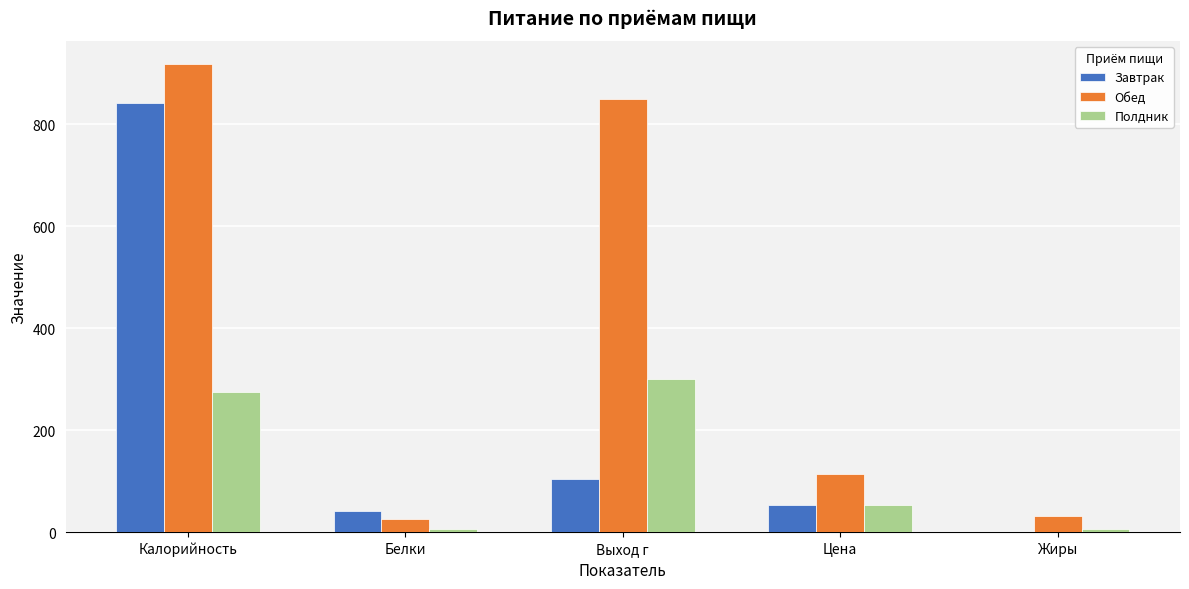

Is the value of Обед at Жиры greater than the value of Завтрак at Калорийность?

No